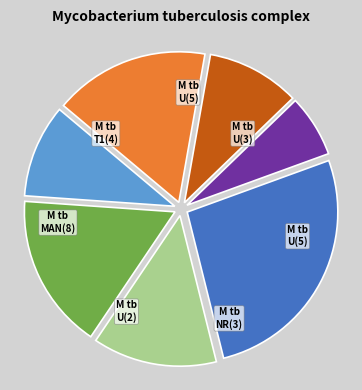

Count the number of slices in the pie.

7